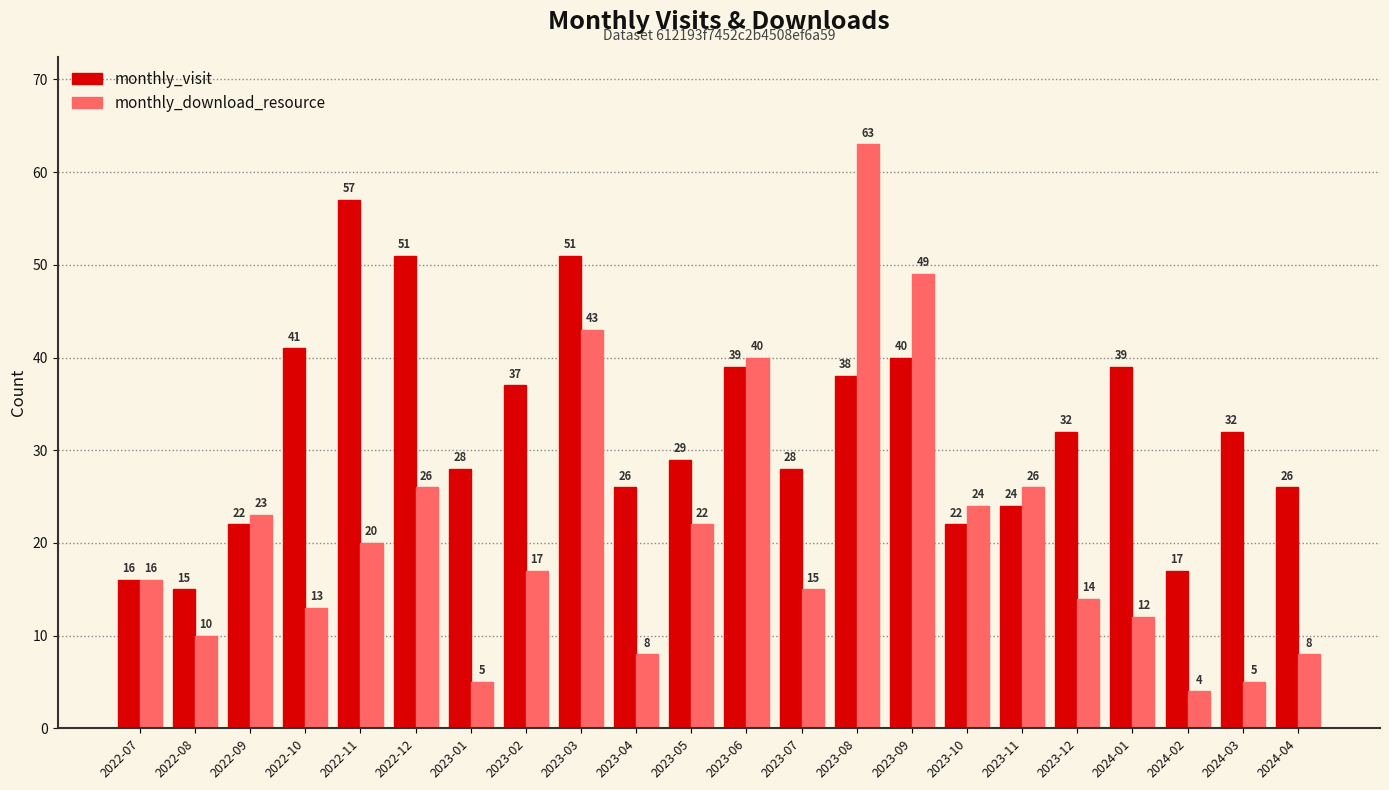

What is the maximum value for monthly_visit?

57